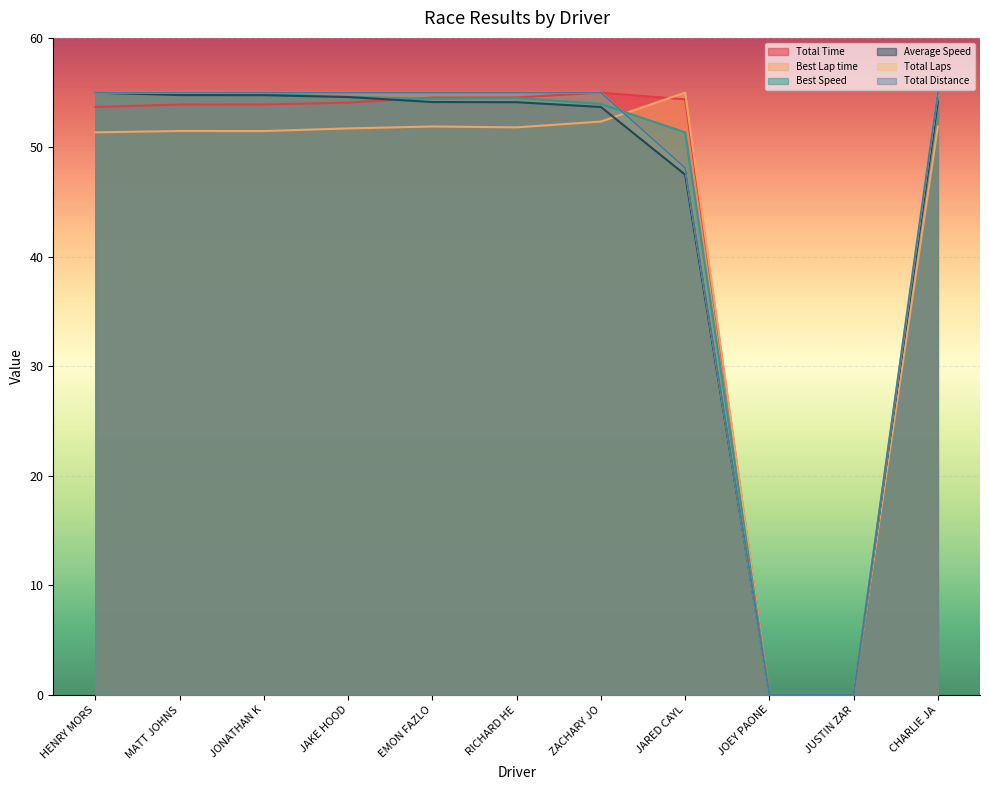

Reading left to right, transcribe all the data shown in this chart.

Total Time: 53.7	53.9	53.9	54.1	54.5	54.6	55.0	54.4	0.0	0.0	54.5
Best Lap time: 51.4	51.5	51.5	51.7	51.9	51.8	52.4	55.0	0.0	0.0	51.9
Best Speed: 55.0	54.9	54.9	54.6	54.4	54.5	54.0	51.4	0.0	0.0	54.4
Average Speed: 55.0	54.8	54.8	54.6	54.1	54.1	53.7	47.5	0.0	0.0	54.2
Total Laps: 55.0	55.0	55.0	55.0	55.0	55.0	55.0	48.1	0.0	0.0	55.0
Total Distance: 55.0	55.0	55.0	55.0	55.0	55.0	55.0	48.1	0.0	0.0	55.0